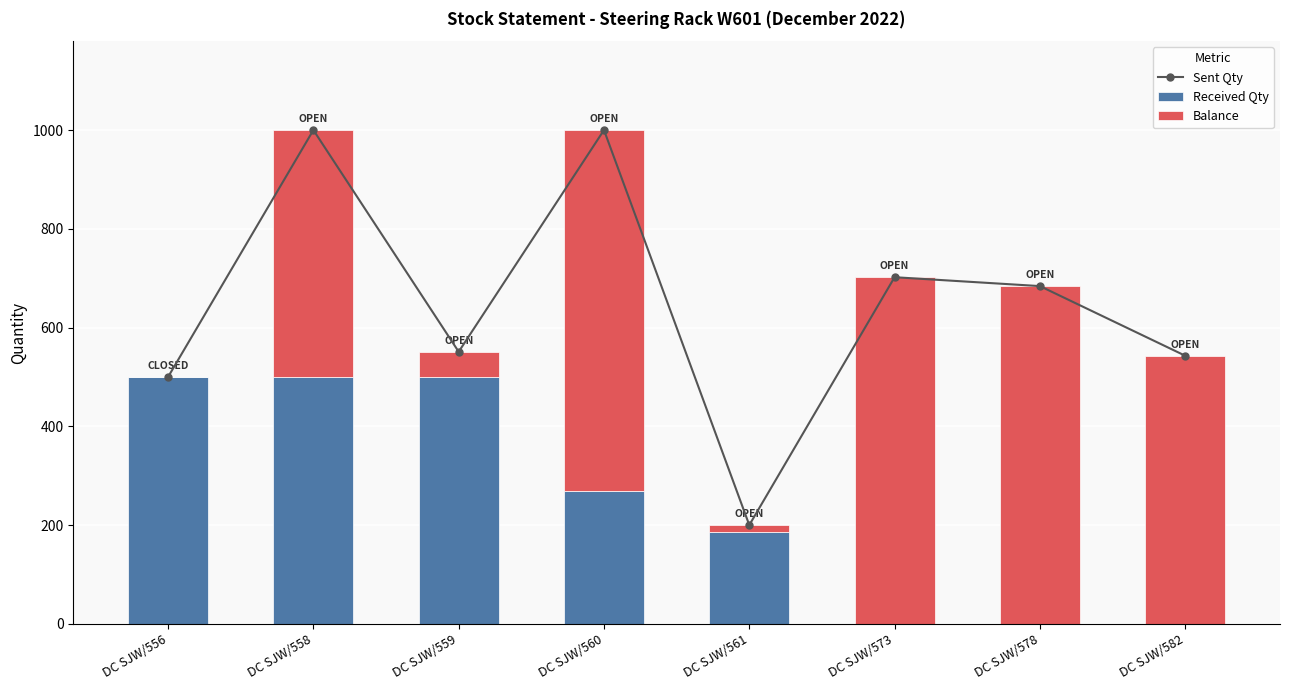

At which category does the chart reach its minimum across all series?

DC SJW/573